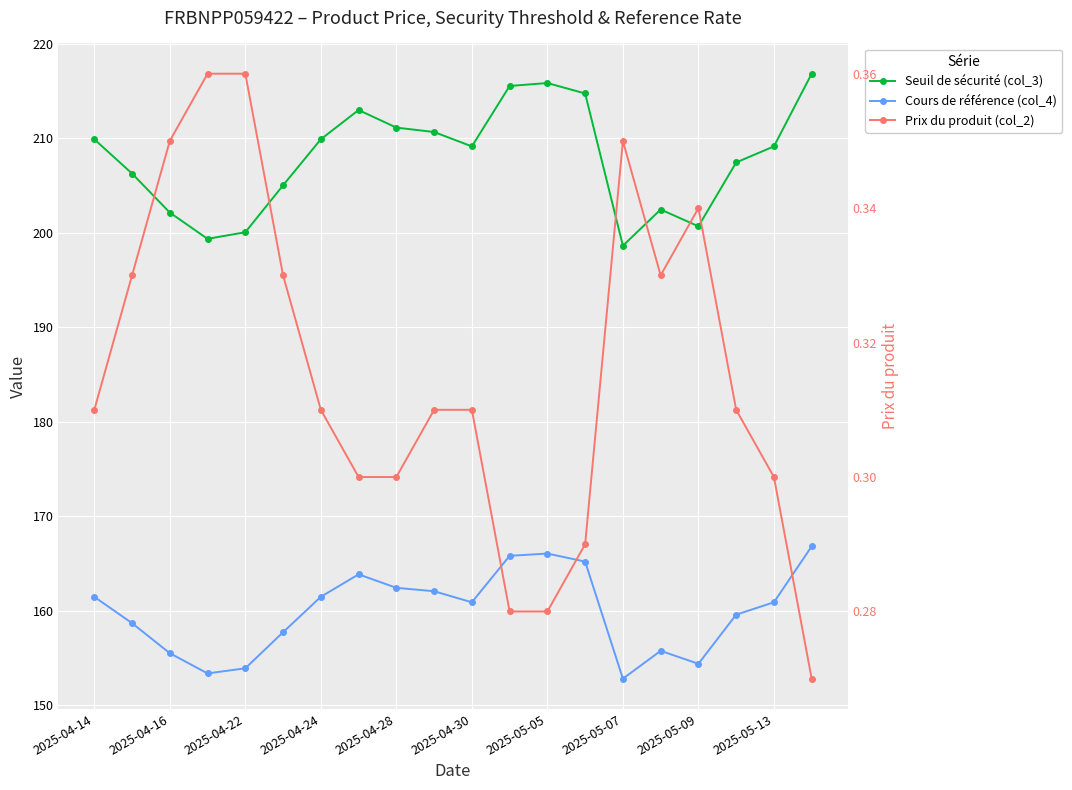

List the series in order of their overall mean, highest first.

Seuil de sécurité (col_3), Cours de référence (col_4), Prix du produit (col_2)